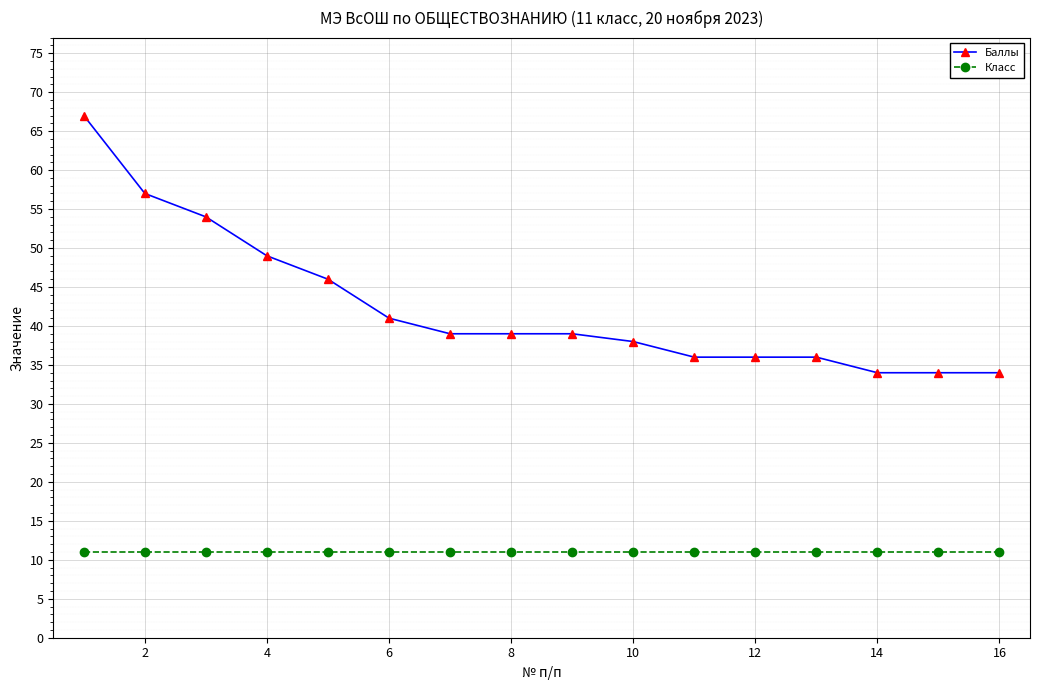

Which series has the widest spread of values?

Баллы